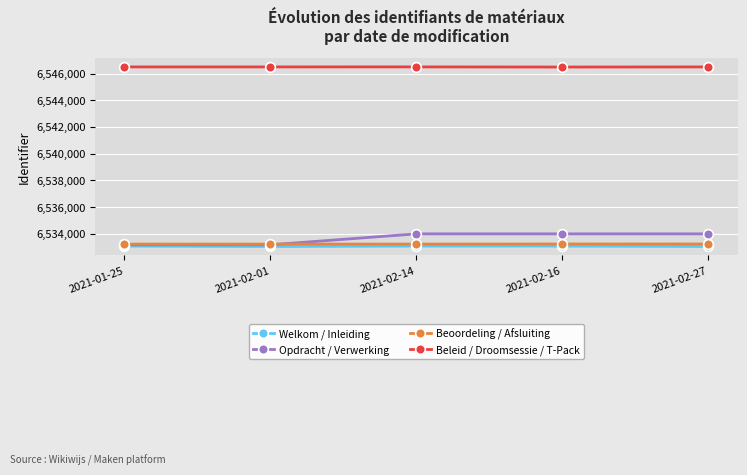

The Beoordeling / Afsluiting series shows 6533233 at 2021-02-14. True or false?

True